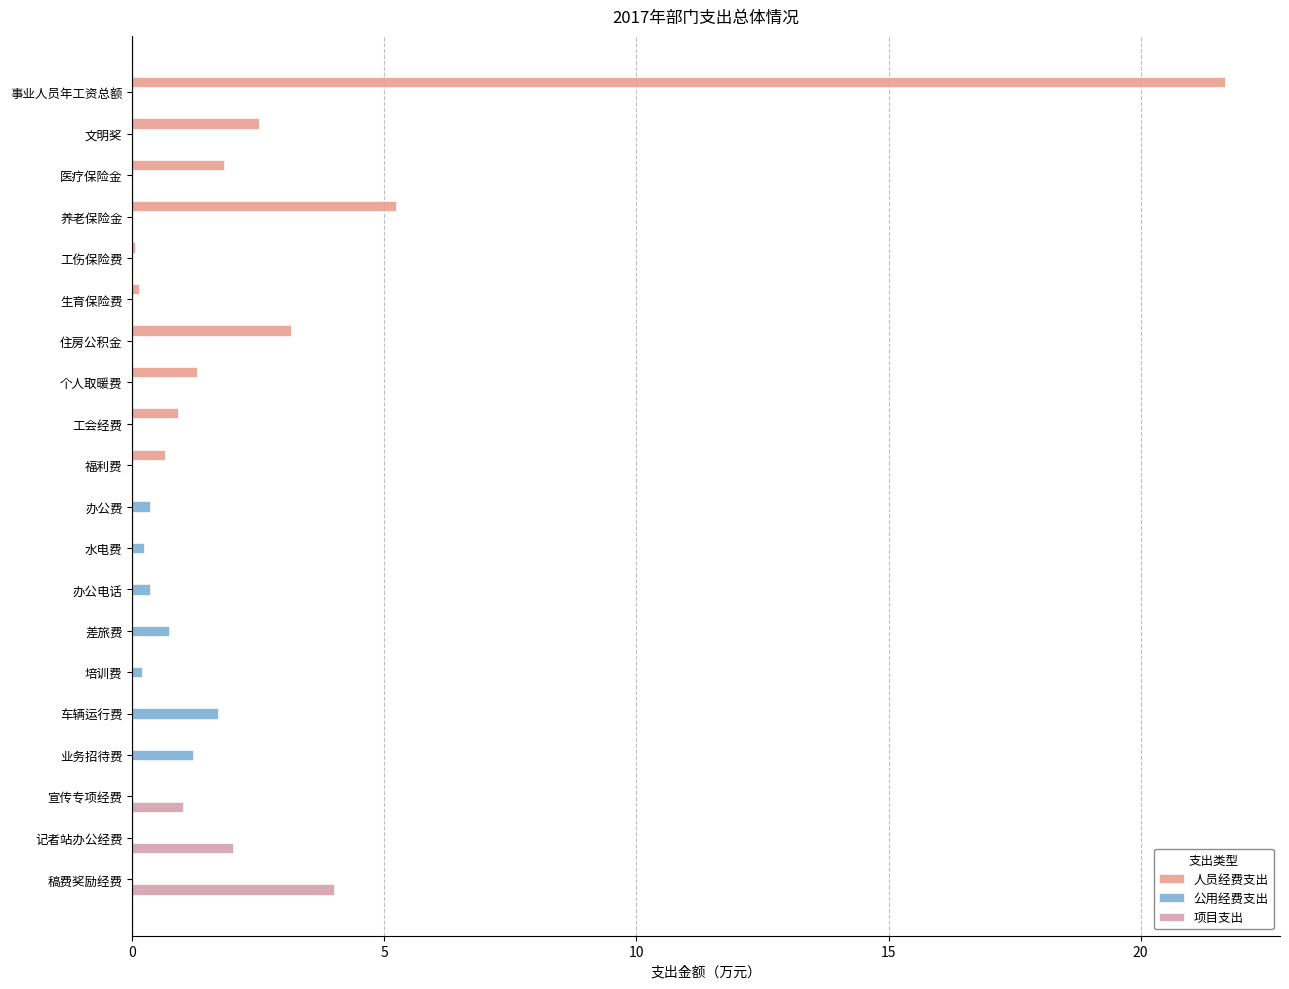

How many series are shown in this chart?

3